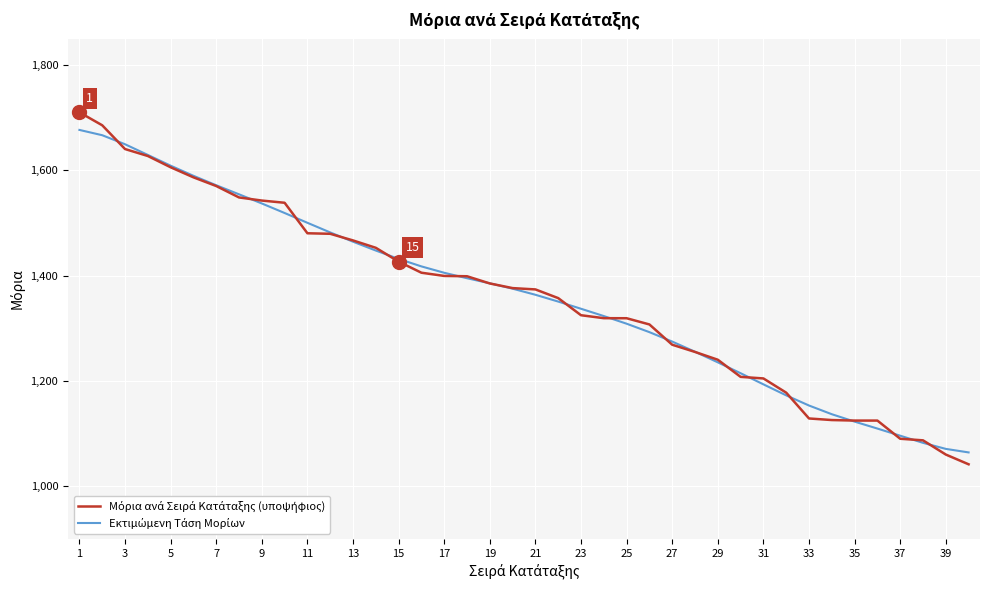

How many lines are shown in the chart?

2